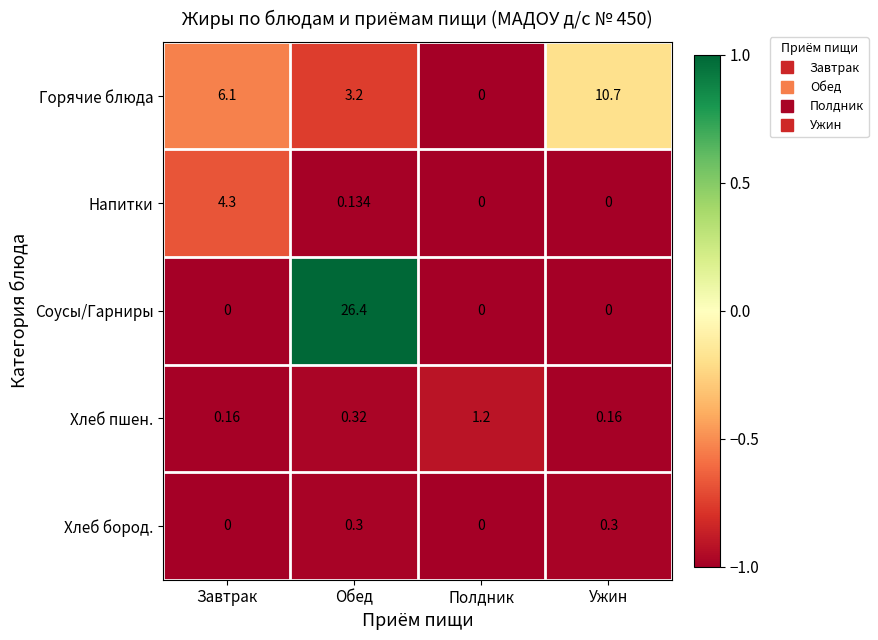

At which label is Горячие блюда closest to 5?

Завтрак